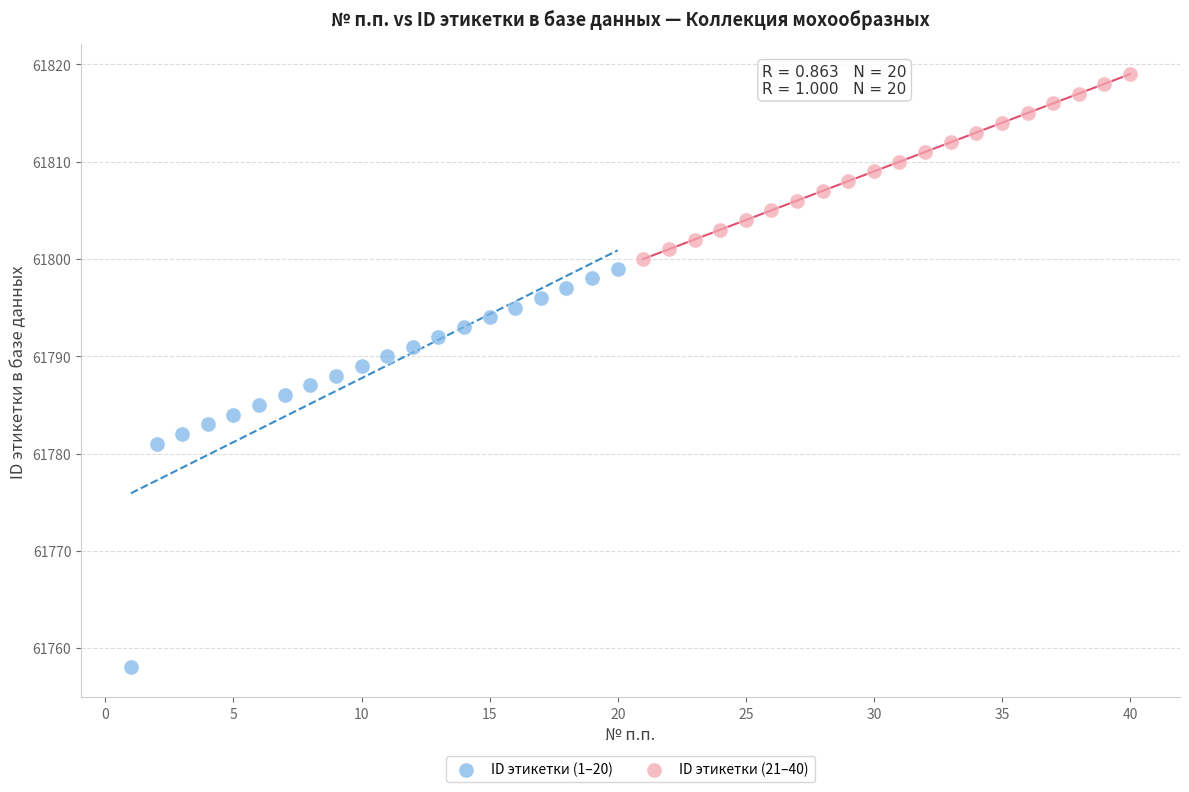

Which series has the largest Y range (max minus min)?

ID этикетки (1–20)